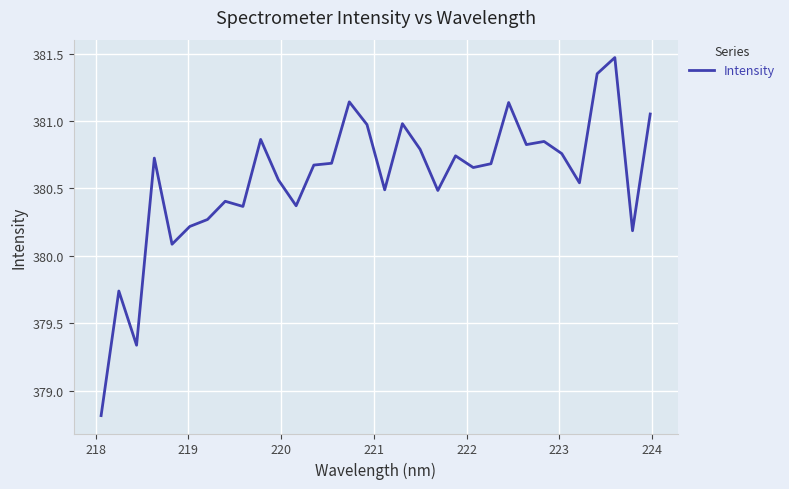

What is the difference between the maximum and minimum values?

2.7